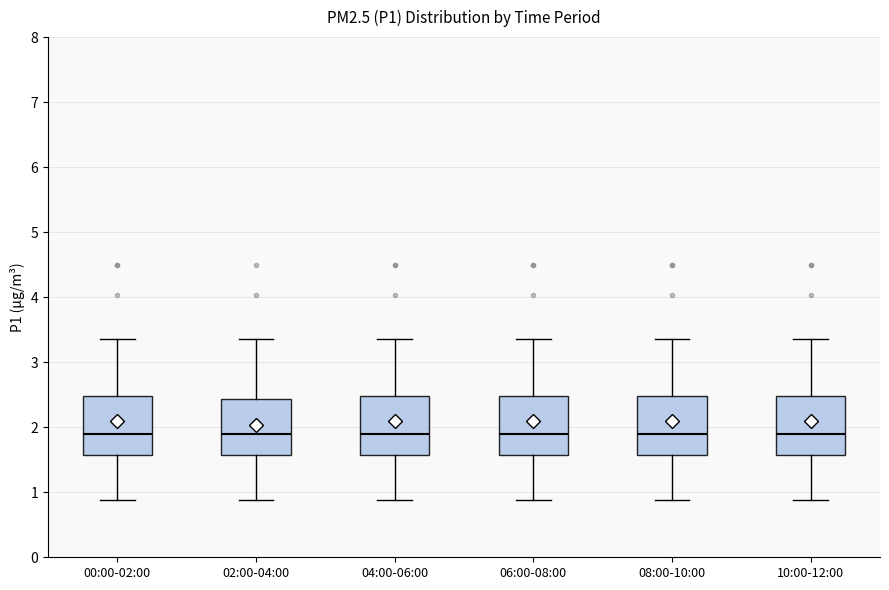

Reading left to right, transcribe this box plot: for each box, give where its median line is, the range the box spans, and where its two whiskers end, as read against the y-axis. The values are not printed on the chart, so give them approximately, as read against the axis.

00:00-02:00: median 1.9, box 1.6 to 2.5, whiskers 0.9 to 3.4
02:00-04:00: median 1.9, box 1.6 to 2.4, whiskers 0.9 to 3.4
04:00-06:00: median 1.9, box 1.6 to 2.5, whiskers 0.9 to 3.4
06:00-08:00: median 1.9, box 1.6 to 2.5, whiskers 0.9 to 3.4
08:00-10:00: median 1.9, box 1.6 to 2.5, whiskers 0.9 to 3.4
10:00-12:00: median 1.9, box 1.6 to 2.5, whiskers 0.9 to 3.4